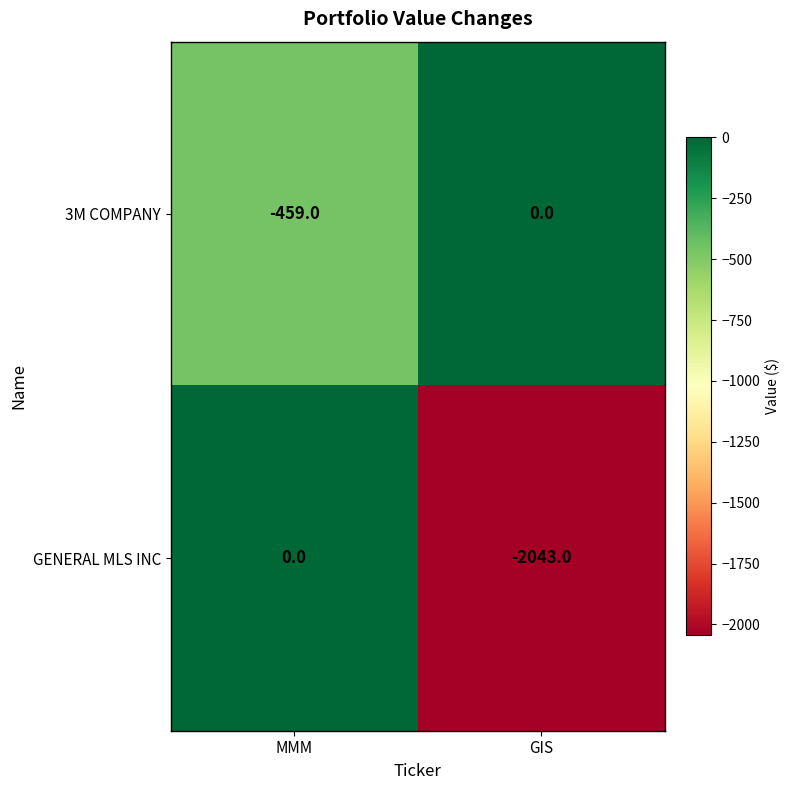

At which category is the sum across all series the highest?

MMM